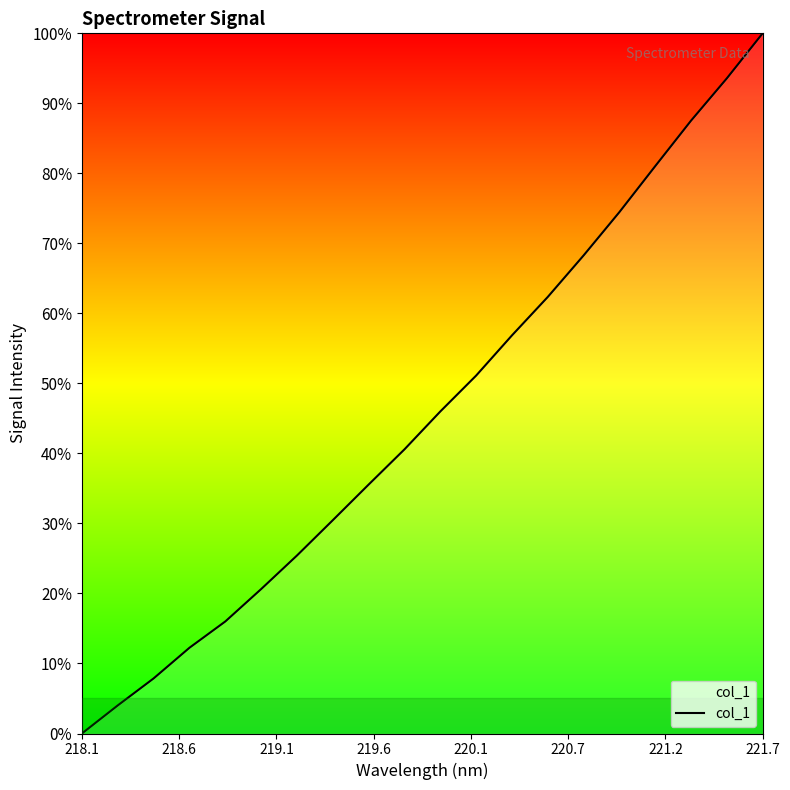

What is the maximum value shown in the chart?

100.0